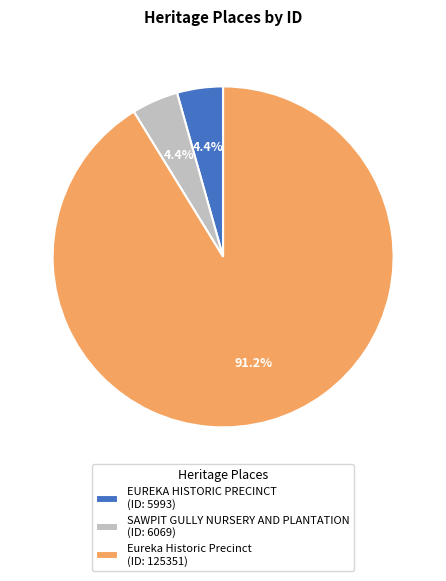

To the nearest percent, what is the average slice percentage?

33%